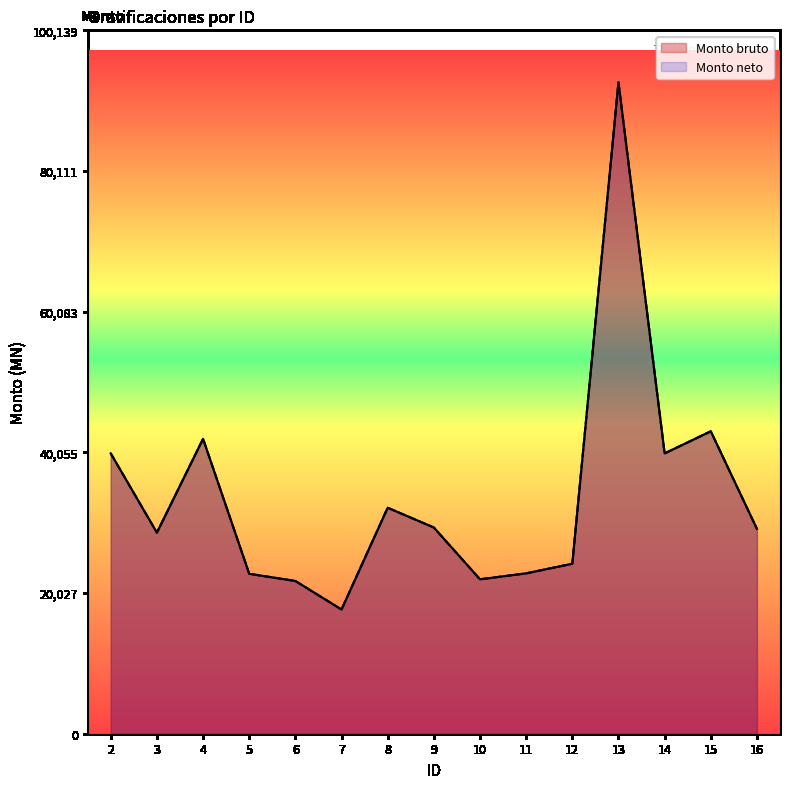

Which series has the largest range (max minus min)?

Monto bruto